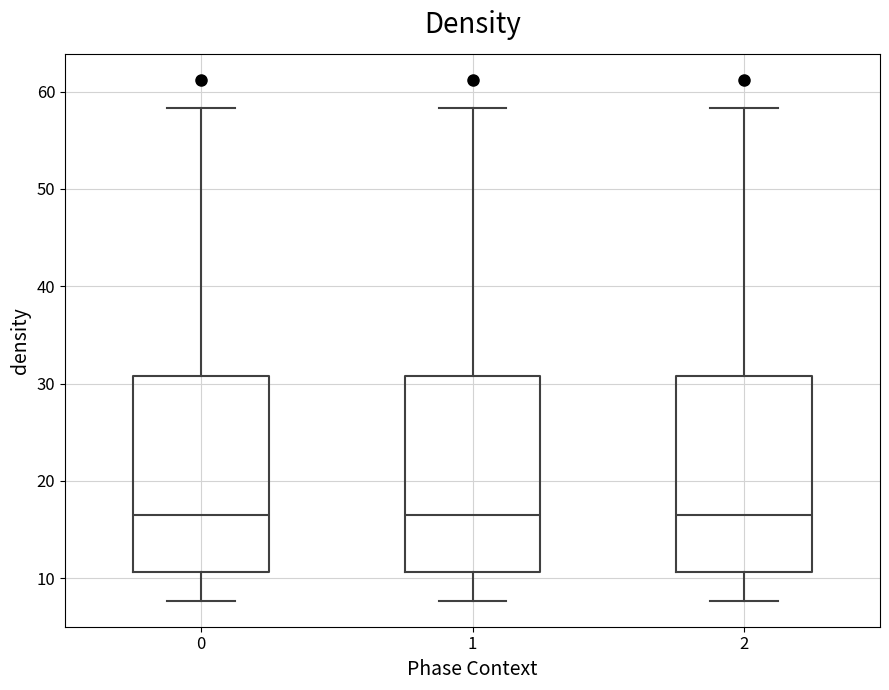

Reading left to right, transcribe this box plot: for each box, give where its median line is, the range the box spans, and where its two whiskers end, as read against the y-axis. The values are not printed on the chart, so give them approximately, as read against the axis.

0: median 17, box 11 to 31, whiskers 8 to 58
1: median 17, box 11 to 31, whiskers 8 to 58
2: median 17, box 11 to 31, whiskers 8 to 58